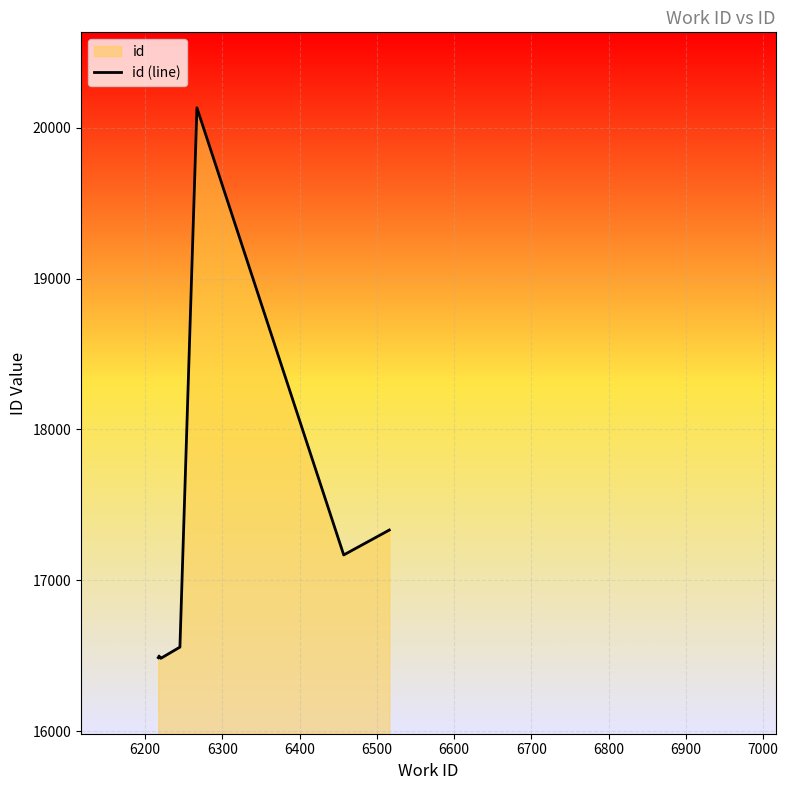

Reading left to right, transcribe all the data shown in this chart.

16487	16493	16495	16498	16483	16485	16557	20132	17168	17333